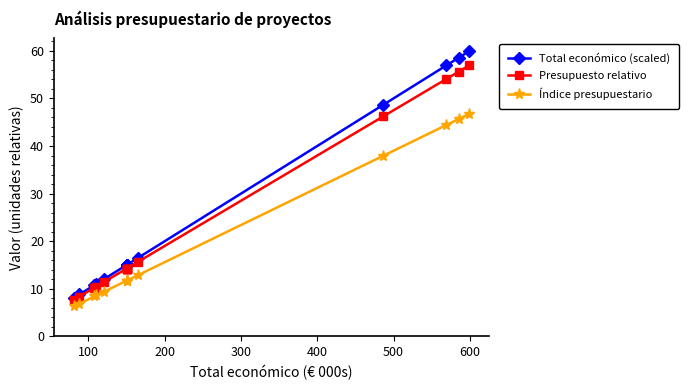

Reading left to right, transcribe all the data shown in this chart.

Total económico (scaled): 8.0	8.8	10.8	11.0	12.0	15.0	15.0	15.0	15.0	15.0	16.5	48.7	56.9	58.5	59.9
Presupuesto relativo: 7.6	8.4	10.2	10.5	11.4	14.2	14.2	14.2	14.2	14.2	15.7	46.2	54.1	55.6	56.9
Índice presupuestario: 6.3	6.9	8.4	8.6	9.4	11.7	11.7	11.7	11.7	11.7	12.9	38.0	44.4	45.7	46.7